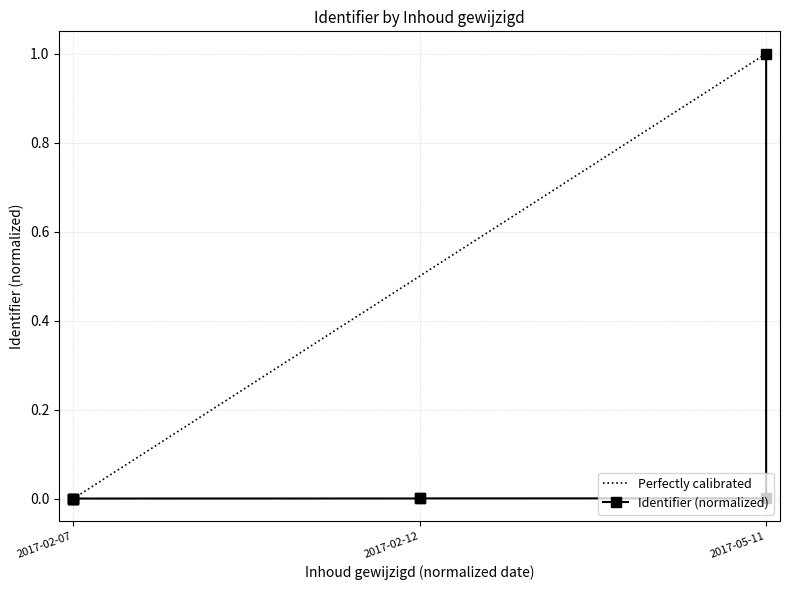

True or false: there are more than 0 points higher than both neighbors.

False